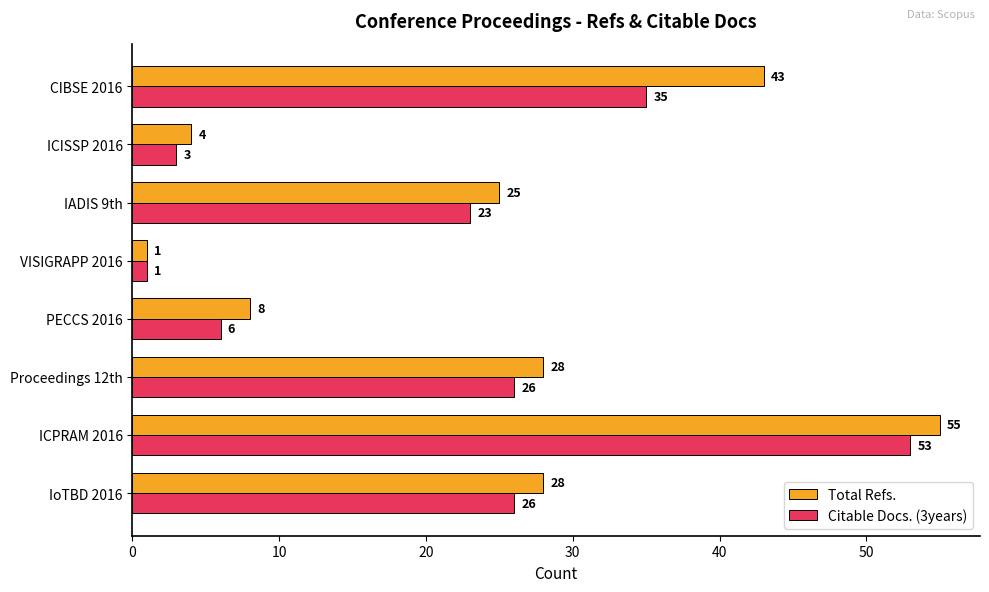

True or false: Total Refs. has a value of 28 at Proceedings 12th.

True